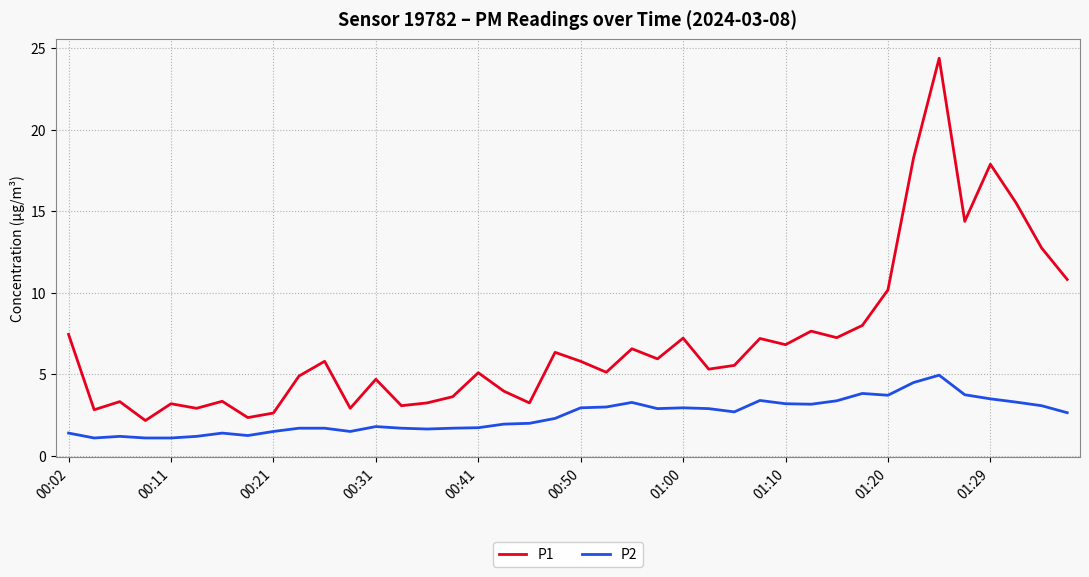

True or false: P1 and P2 intersect in this chart.

False